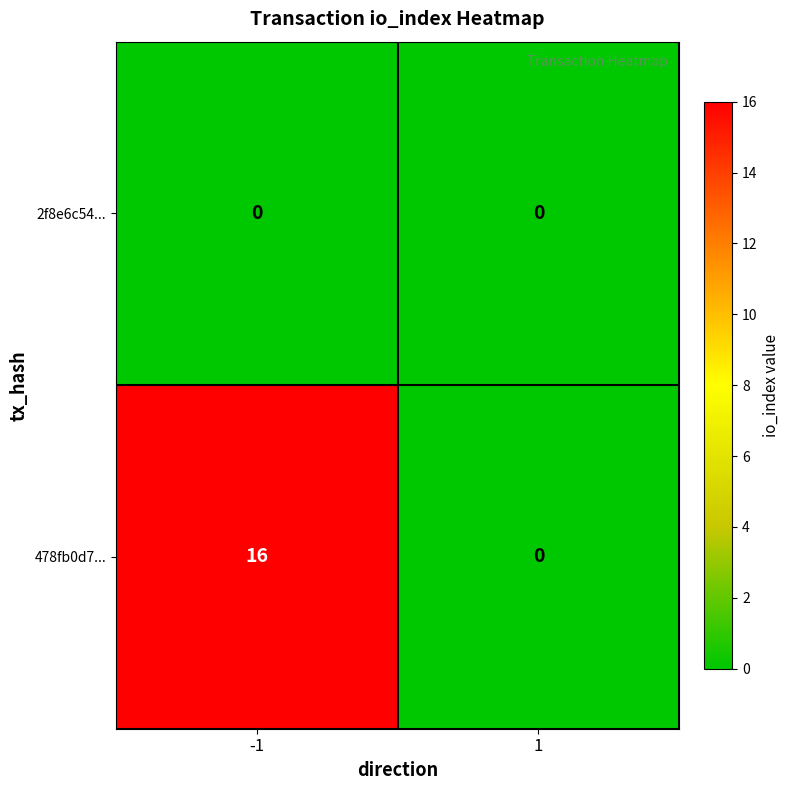

Reading right to left, what are all the values shown in this chart?

2f8e6c54...: 0	0
478fb0d7...: 0	16